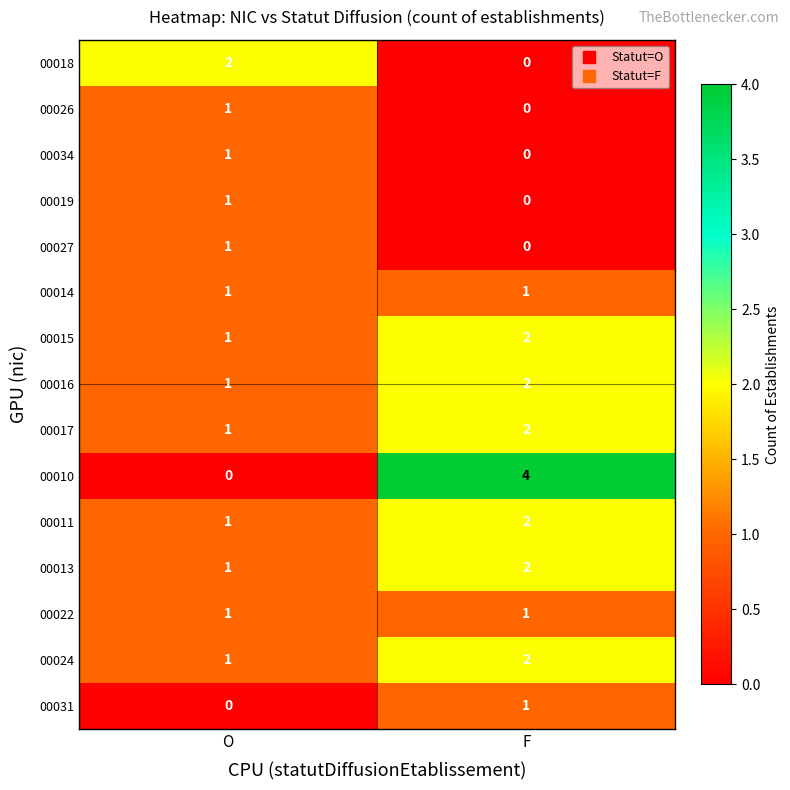

Which label corresponds to the largest value in the chart?

F